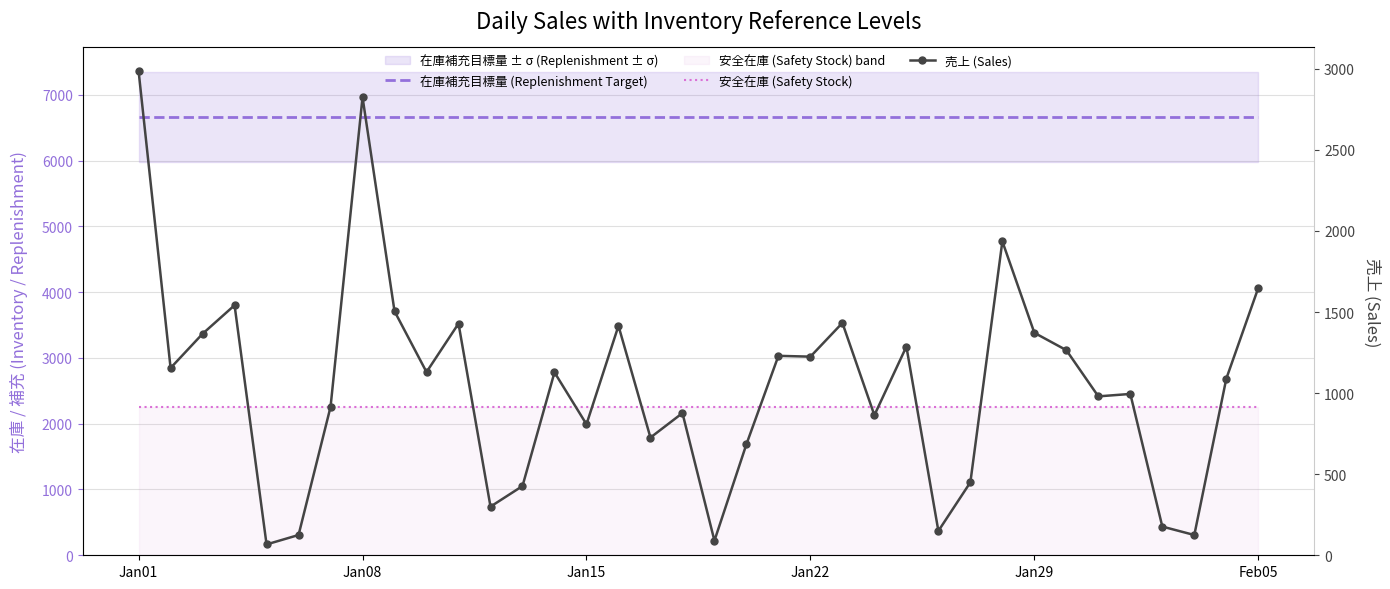

What is the sum of all 安全在庫 (Safety Stock) values?

81157.3